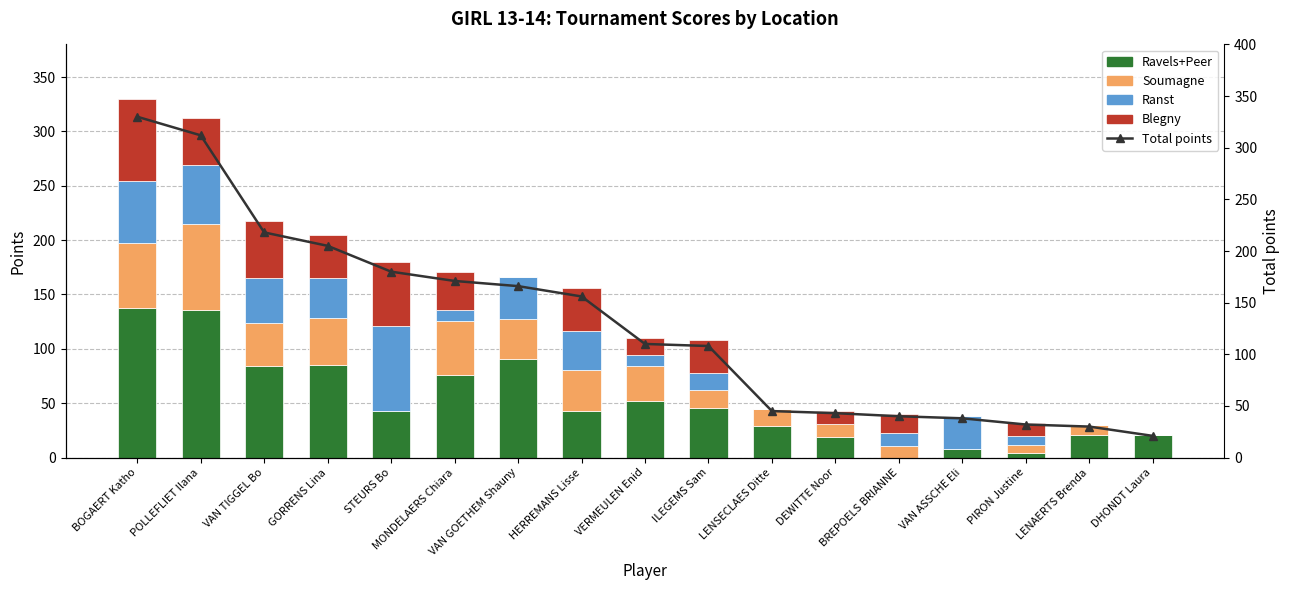

At which label does Blegny first exceed 17?

BOGAERT Katho